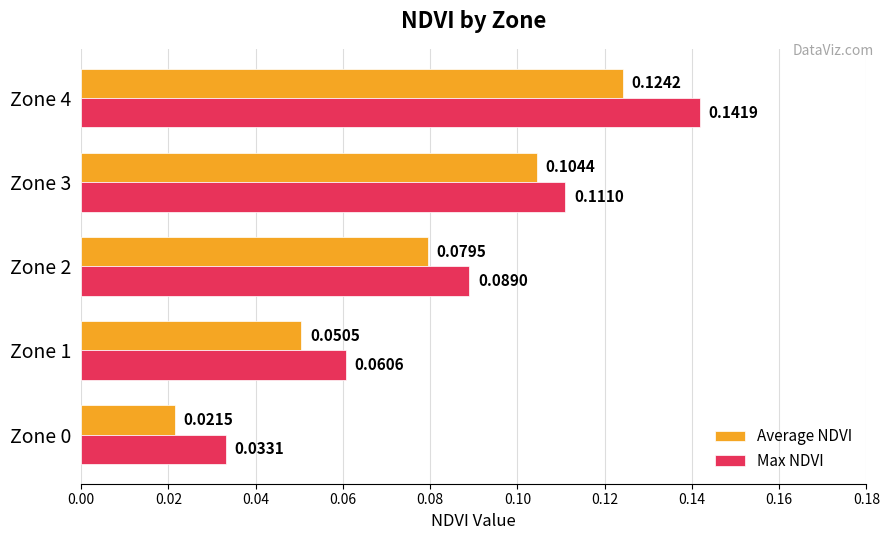

Is the value of Average NDVI at Zone 2 greater than the value of Max NDVI at Zone 2?

No